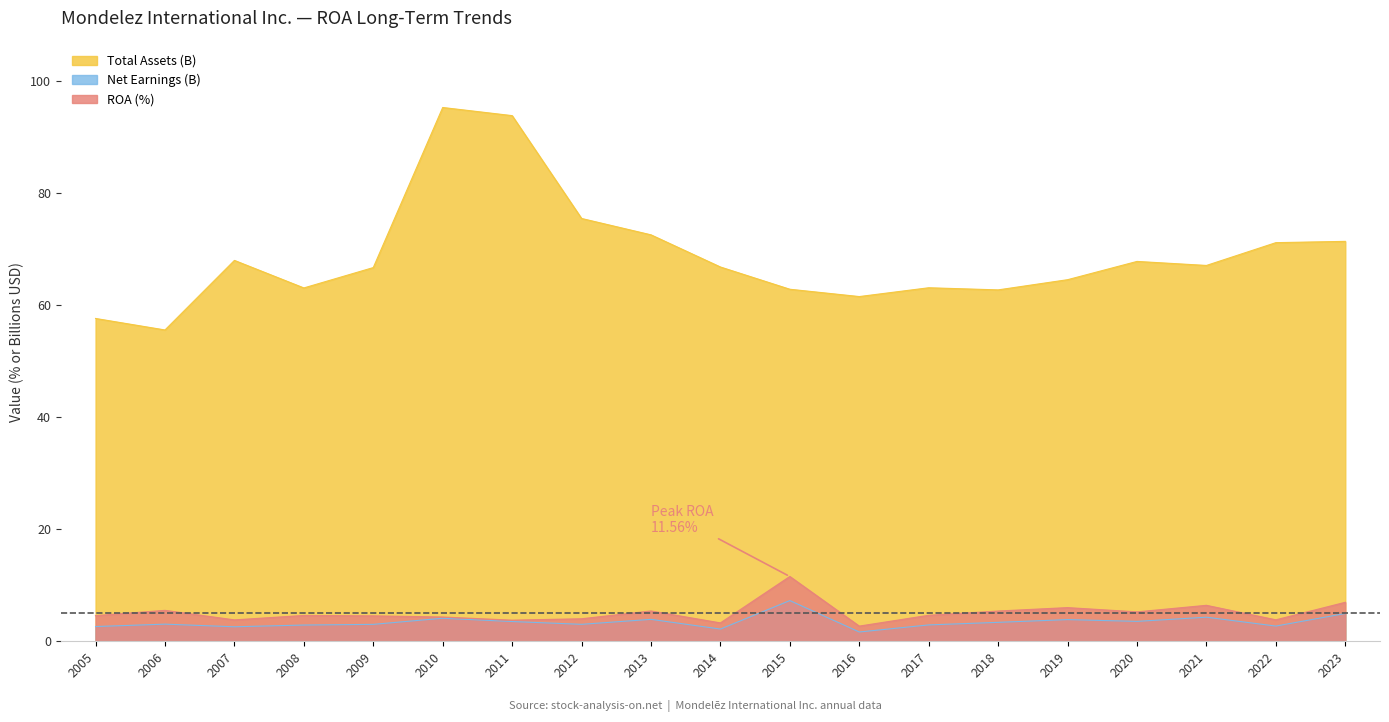

Reading right to left, what are all the values shown in this chart?

ROA: 2023=7.0	2022=3.8	2021=6.4	2020=5.2	2019=6.0	2018=5.4	2017=4.6	2016=2.7	2015=11.6	2014=3.3	2013=5.4	2012=4.0	2011=3.8	2010=4.3	2009=4.5	2008=4.6	2007=3.8	2006=5.5	2005=4.6
Net Earnings (M): 2023=5.0	2022=2.7	2021=4.3	2020=3.6	2019=3.9	2018=3.4	2017=2.9	2016=1.7	2015=7.3	2014=2.2	2013=3.9	2012=3.0	2011=3.5	2010=4.1	2009=3.0	2008=2.9	2007=2.6	2006=3.1	2005=2.6
Total Assets (M): 2023=71.4	2022=71.2	2021=67.1	2020=67.8	2019=64.5	2018=62.7	2017=63.1	2016=61.5	2015=62.8	2014=66.8	2013=72.6	2012=75.5	2011=93.8	2010=95.3	2009=66.7	2008=63.1	2007=68.0	2006=55.6	2005=57.6